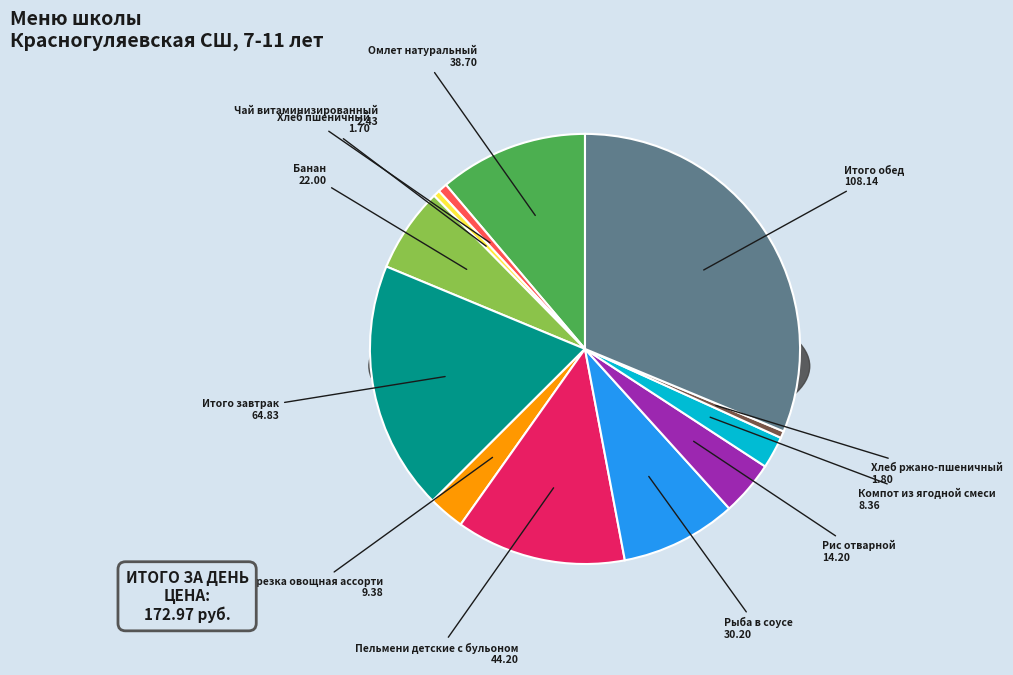

How many slices are in this pie chart?

12